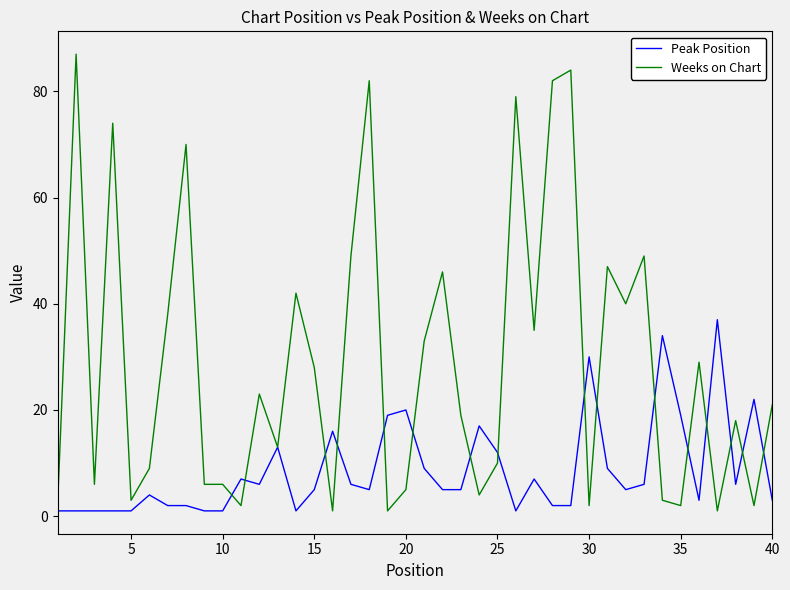

Rank the series by their average value, from highest to lowest.

Weeks on Chart, Peak Position